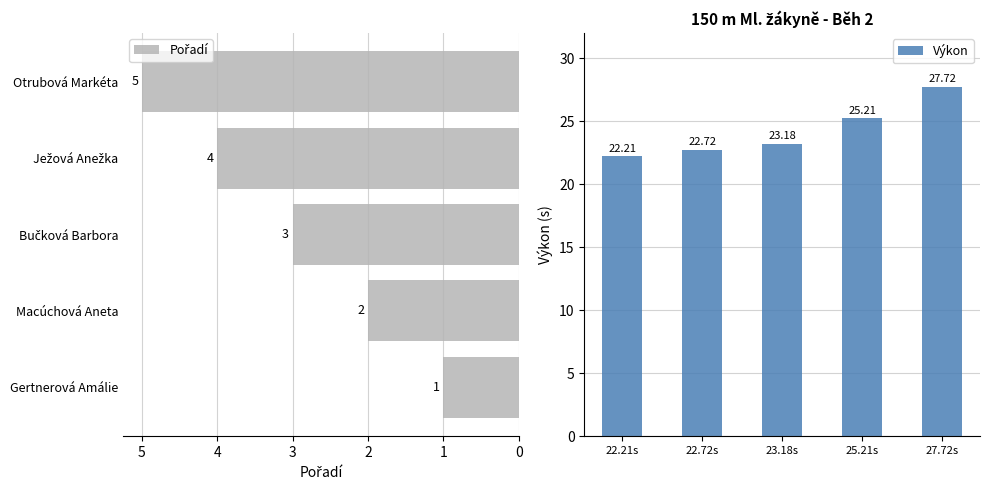

Which series has the widest spread of values?

Výkon